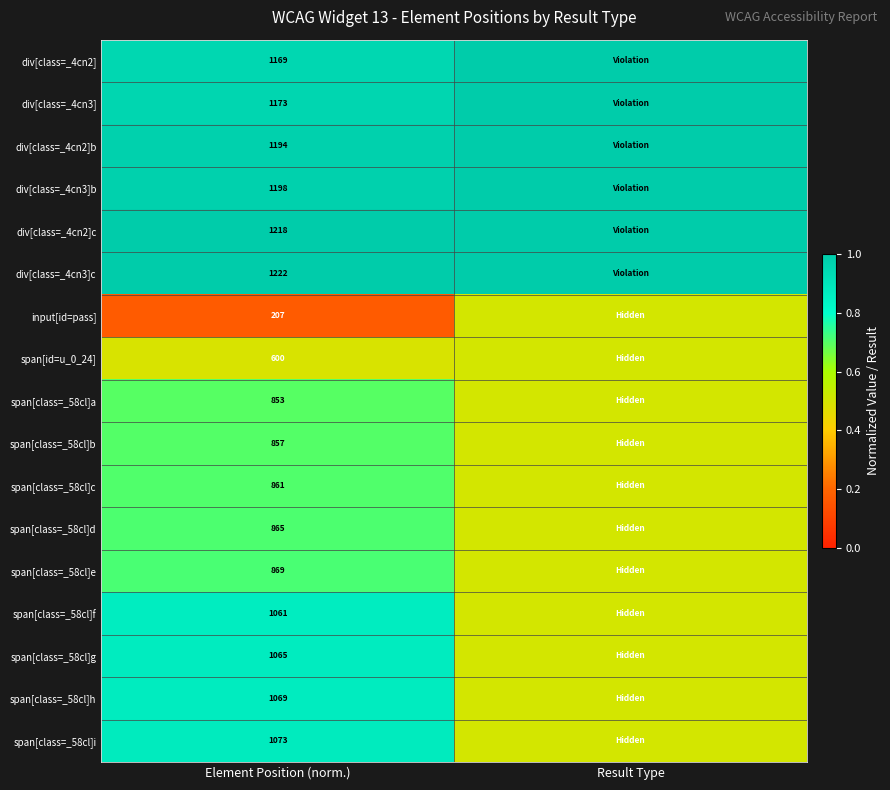

Count the number of categories in the chart.

2